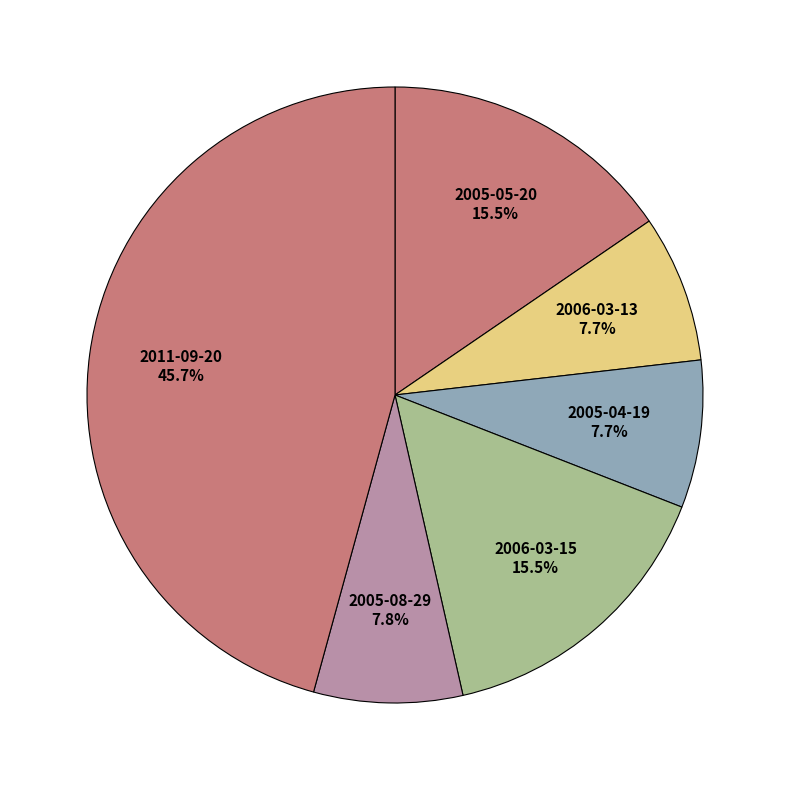

Count the number of slices in the pie.

6